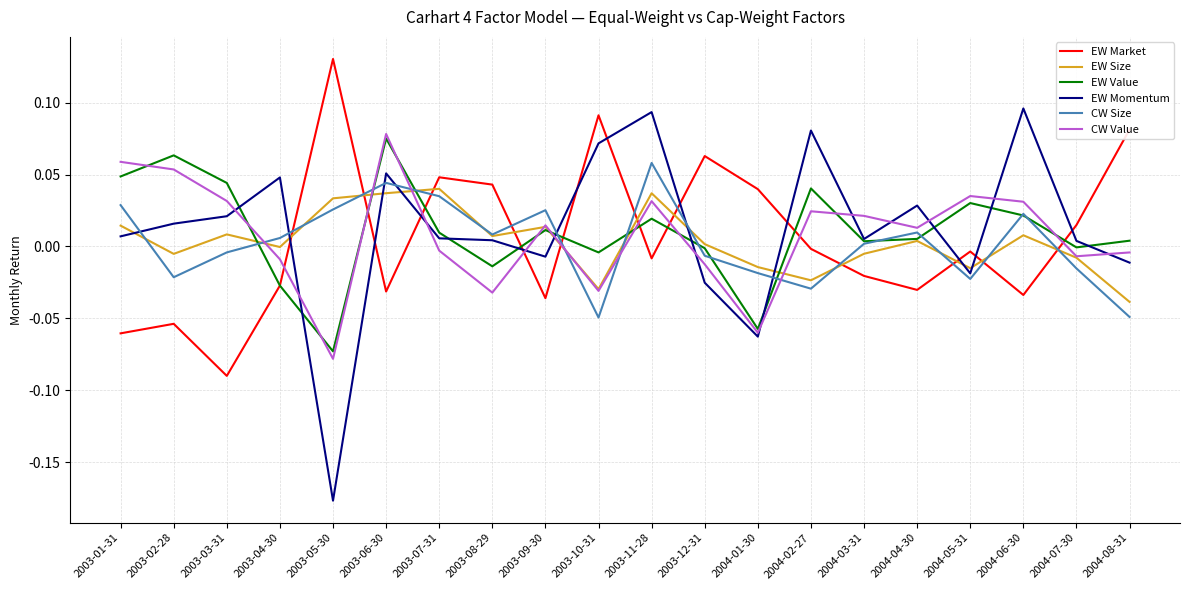

Which category has the lowest value across all series?

2003-05-30